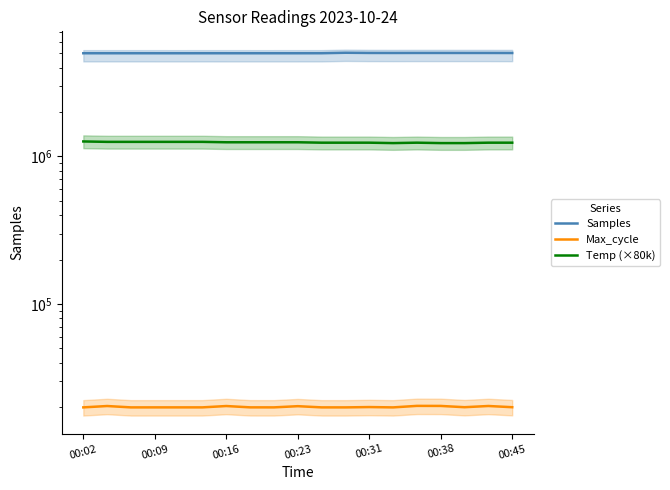

Where is Samples nearest to the value 5026769?

00:45